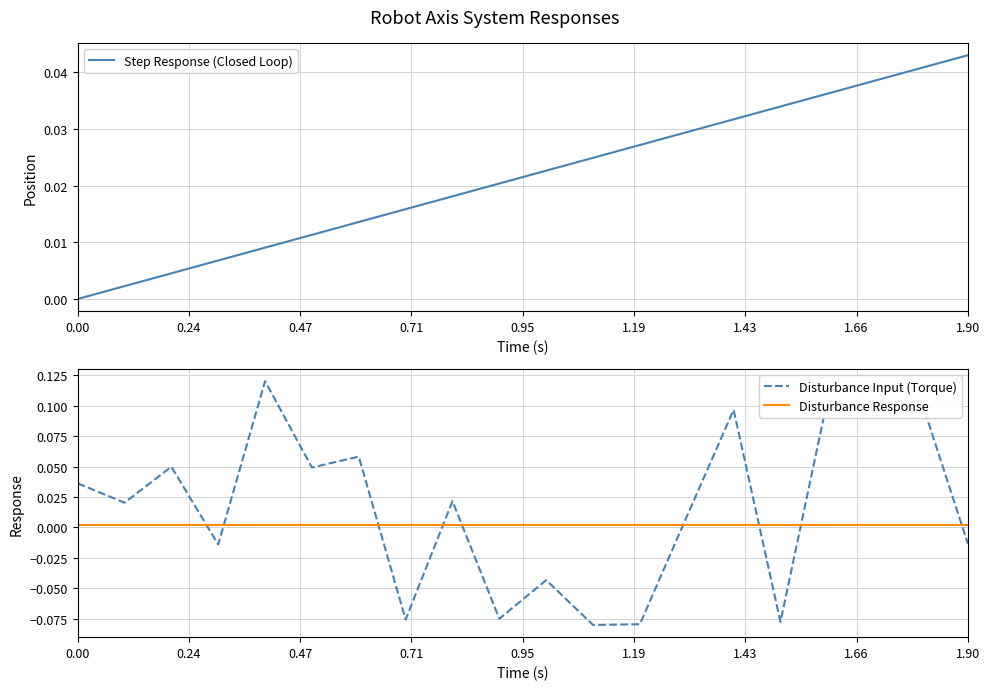

How many values in the Disturbance Input (Torque) series exceed 0?

12